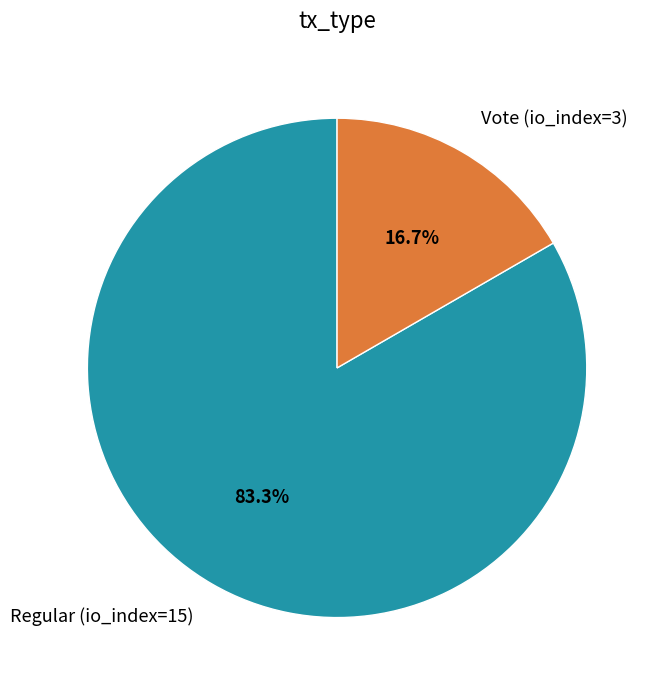

To the nearest percent, what is the difference between the Regular (io_index=15) and Vote (io_index=3) slice percentages?

67%